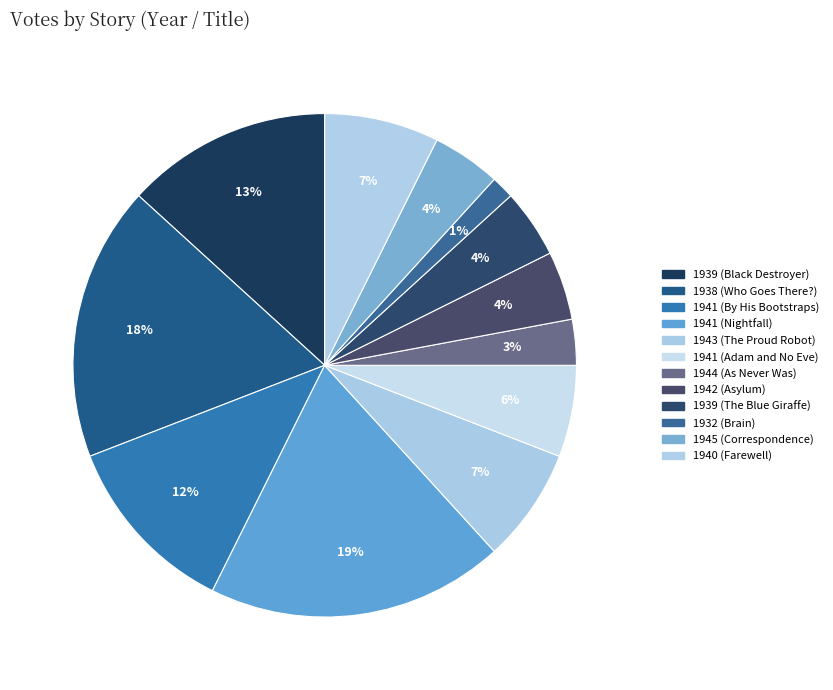

How many segments does this pie chart have?

12